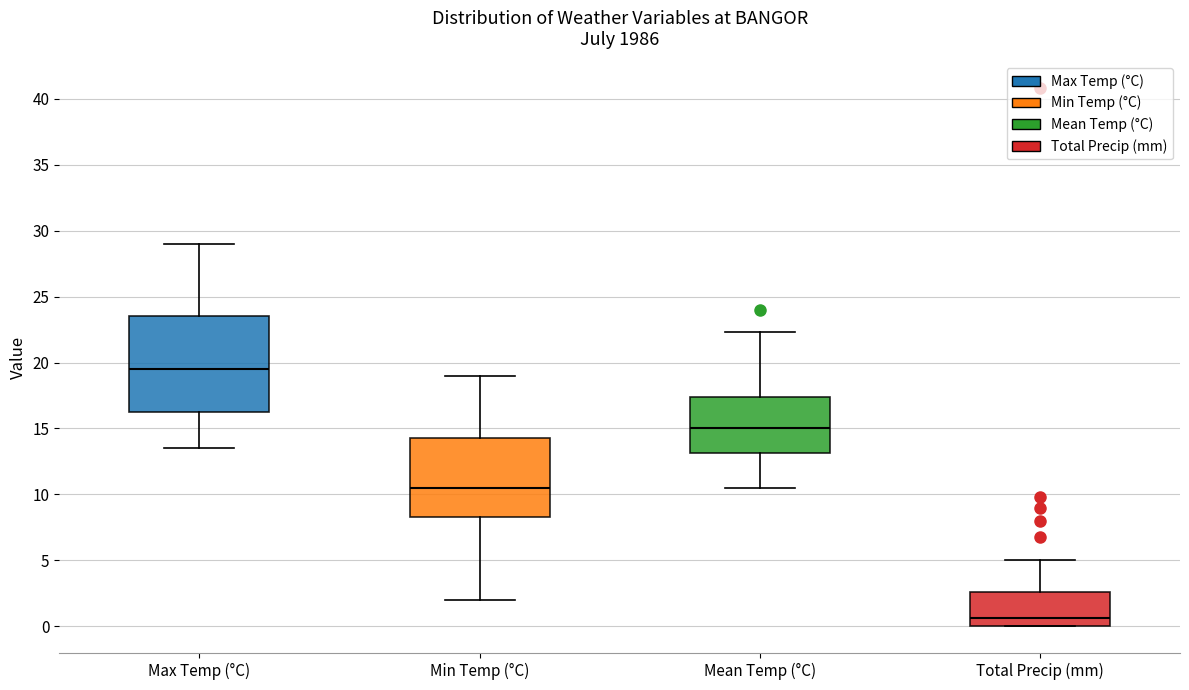

Which box has the lowest median line?

Total Precip (mm)